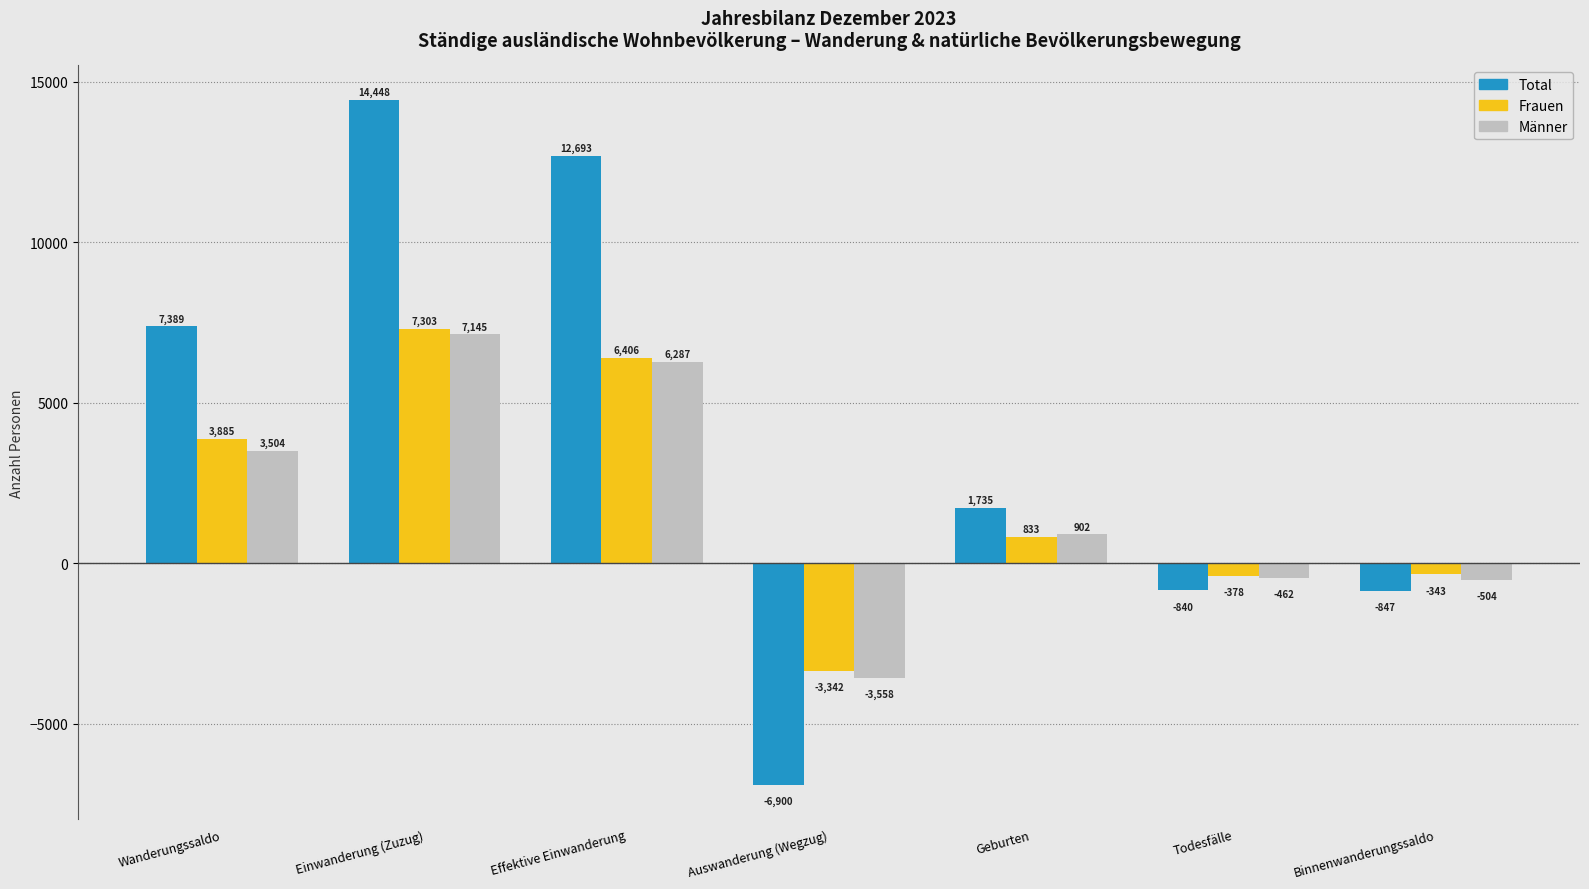

How many negative values does the Total series have?

3